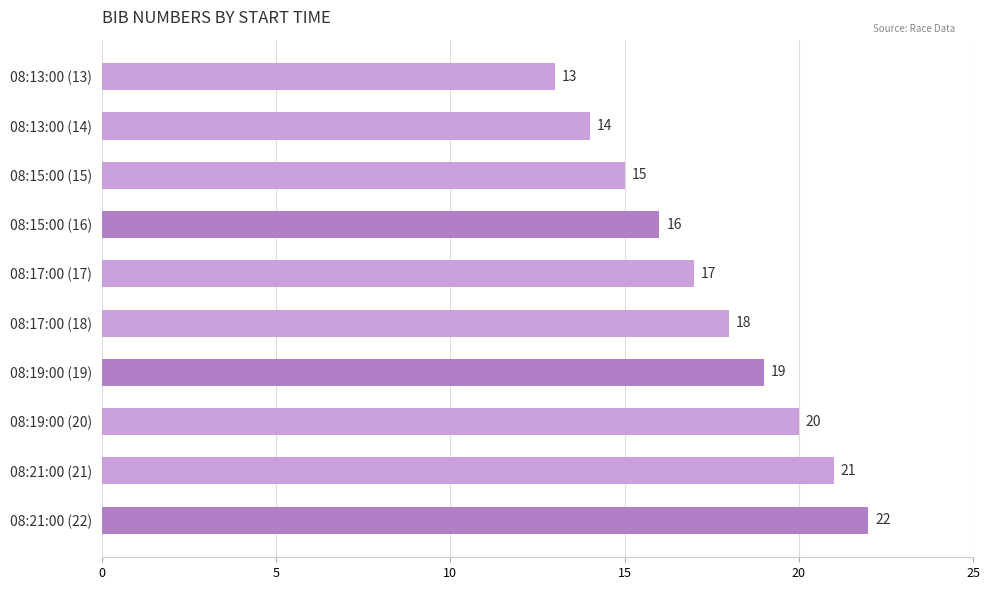

Count the number of categories in the chart.

10